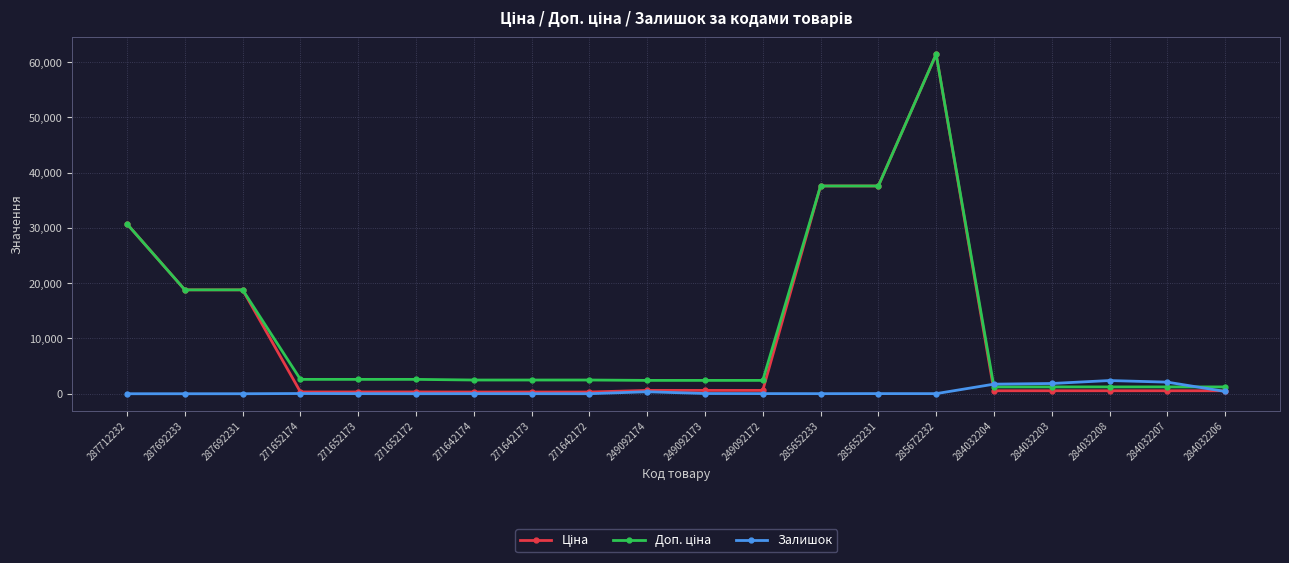

What is the spread (max minus min) of values at 287692233?

18796.8